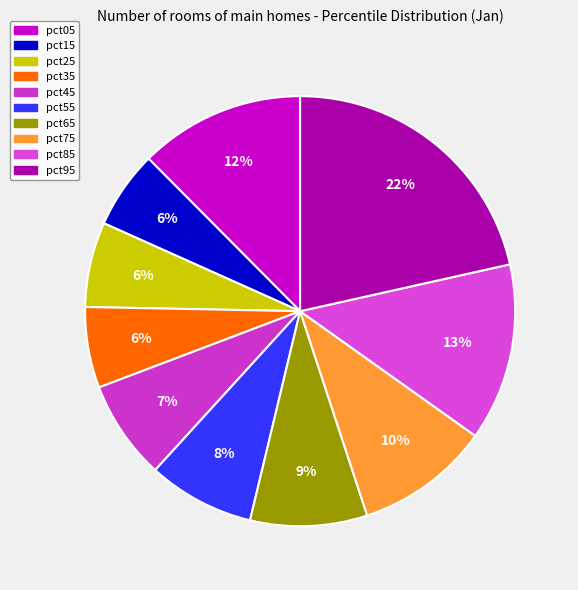

Is it true that pct65 is 9% of the pie?

True